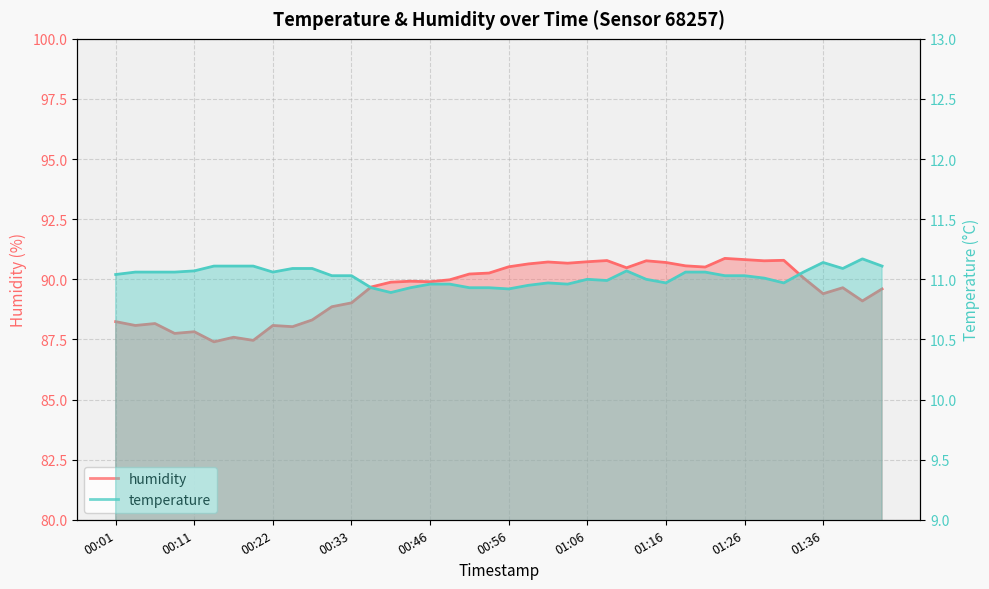

What is the label of the 13th point from the right?

01:14